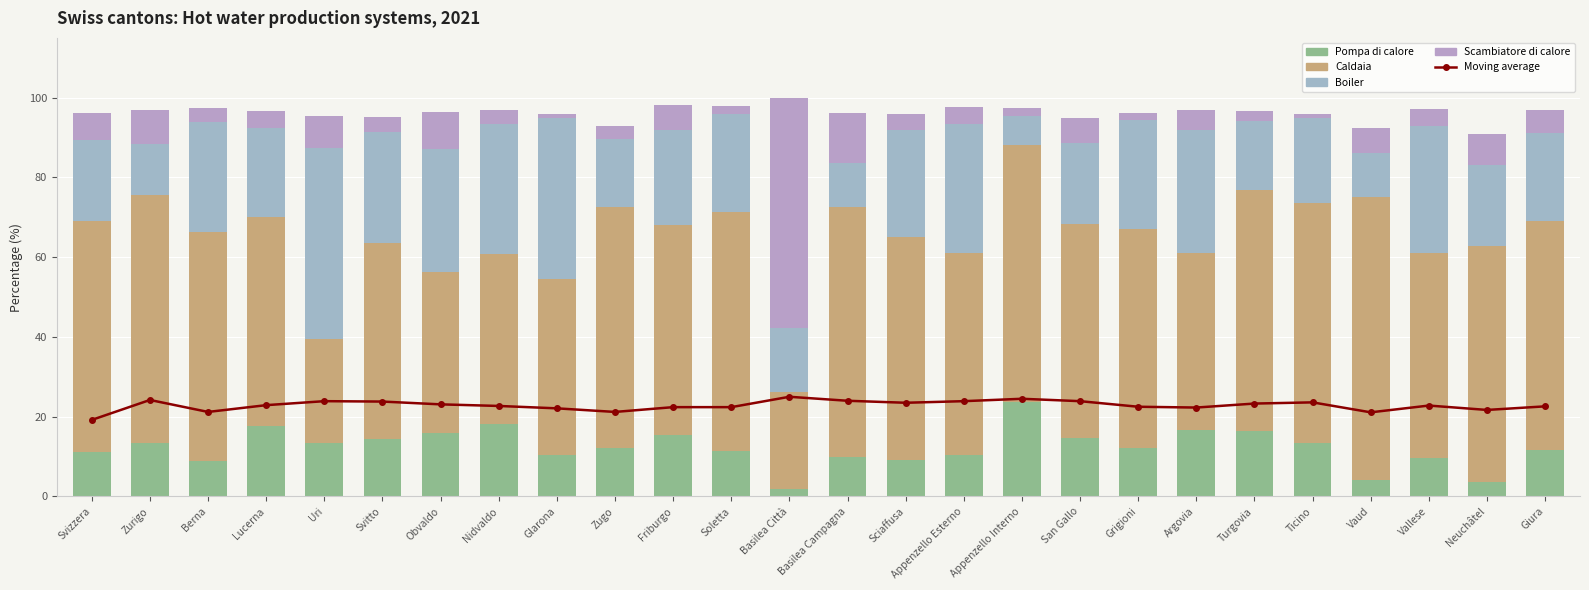

Reading right to left, list all the values displayed in this chart.

Moving average: Giura=22.6	Neuchâtel=21.7	Vallese=22.8	Vaud=21.1	Ticino=23.6	Turgovia=23.3	Argovia=22.3	Grigioni=22.5	San Gallo=23.9	Appenzello Interno=24.5	Appenzello Esterno=23.9	Sciaffusa=23.5	Basilea Campagna=24.0	Basilea Città=25.0	Soletta=22.4	Friburgo=22.4	Zugo=21.2	Glarona=22.1	Nidvaldo=22.7	Obvaldo=23.1	Svitto=23.8	Uri=23.9	Lucerna=22.9	Berna=21.2	Zurigo=24.2	Svizzera=19.2
Pompa di calore: Giura=11.7	Neuchâtel=3.6	Vallese=9.6	Vaud=4.2	Ticino=13.5	Turgovia=16.4	Argovia=16.7	Grigioni=12.1	San Gallo=14.6	Appenzello Interno=23.7	Appenzello Esterno=10.4	Sciaffusa=9.1	Basilea Campagna=9.8	Basilea Città=1.9	Soletta=11.5	Friburgo=15.5	Zugo=12.2	Glarona=10.5	Nidvaldo=18.1	Obvaldo=15.8	Svitto=14.5	Uri=13.3	Lucerna=17.6	Berna=8.8	Zurigo=13.4	Svizzera=11.1
Caldaia: Giura=57.4	Neuchâtel=59.2	Vallese=51.5	Vaud=71.0	Ticino=60.1	Turgovia=60.5	Argovia=44.3	Grigioni=55.1	San Gallo=53.8	Appenzello Interno=64.4	Appenzello Esterno=50.6	Sciaffusa=56.0	Basilea Campagna=62.9	Basilea Città=24.3	Soletta=59.9	Friburgo=52.7	Zugo=60.3	Glarona=44.1	Nidvaldo=42.7	Obvaldo=40.5	Svitto=49.1	Uri=26.2	Lucerna=52.5	Berna=57.4	Zurigo=62.3	Svizzera=58.0
Boiler: Giura=22.0	Neuchâtel=20.3	Vallese=31.7	Vaud=11.0	Ticino=21.3	Turgovia=17.3	Argovia=30.9	Grigioni=27.2	San Gallo=20.2	Appenzello Interno=7.3	Appenzello Esterno=32.5	Sciaffusa=26.8	Basilea Campagna=11.0	Basilea Città=16.0	Soletta=24.5	Friburgo=23.8	Zugo=17.1	Glarona=40.3	Nidvaldo=32.5	Obvaldo=30.8	Svitto=27.7	Uri=47.9	Lucerna=22.4	Berna=27.6	Zurigo=12.6	Svizzera=20.4
Scambiatore di calore: Giura=5.8	Neuchâtel=7.8	Vallese=4.4	Vaud=6.2	Ticino=1.1	Turgovia=2.4	Argovia=5.1	Grigioni=1.7	San Gallo=6.4	Appenzello Interno=1.9	Appenzello Esterno=4.1	Sciaffusa=4.0	Basilea Campagna=12.5	Basilea Città=57.8	Soletta=1.9	Friburgo=6.2	Zugo=3.4	Glarona=1.1	Nidvaldo=3.5	Obvaldo=9.2	Svitto=3.8	Uri=8.0	Lucerna=4.1	Berna=3.7	Zurigo=8.5	Svizzera=6.6